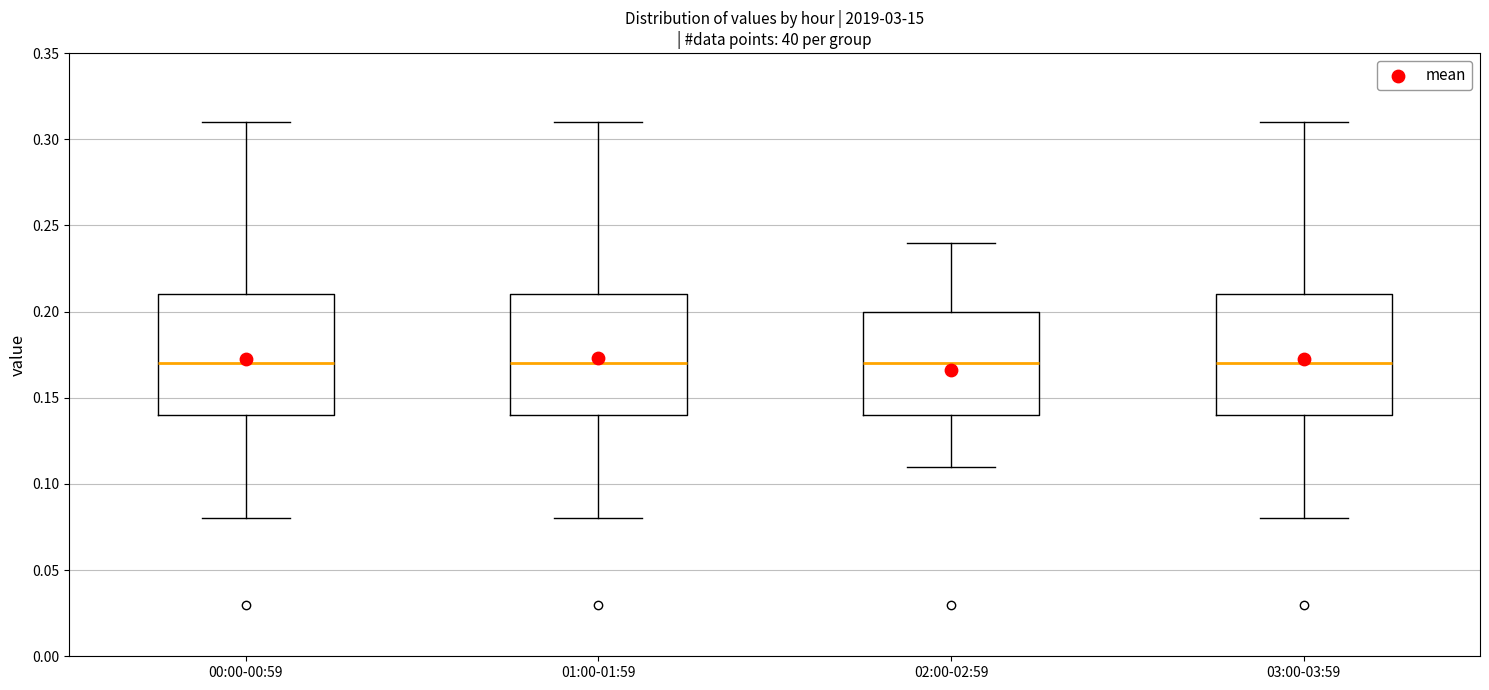

Reading left to right, transcribe this box plot: for each box, give where its median line is, the range the box spans, and where its two whiskers end, as read against the y-axis. The values are not printed on the chart, so give them approximately, as read against the axis.

00:00-00:59: median 0.17, box 0.14 to 0.21, whiskers 0.08 to 0.31
01:00-01:59: median 0.17, box 0.14 to 0.21, whiskers 0.08 to 0.31
02:00-02:59: median 0.17, box 0.14 to 0.20, whiskers 0.11 to 0.24
03:00-03:59: median 0.17, box 0.14 to 0.21, whiskers 0.08 to 0.31